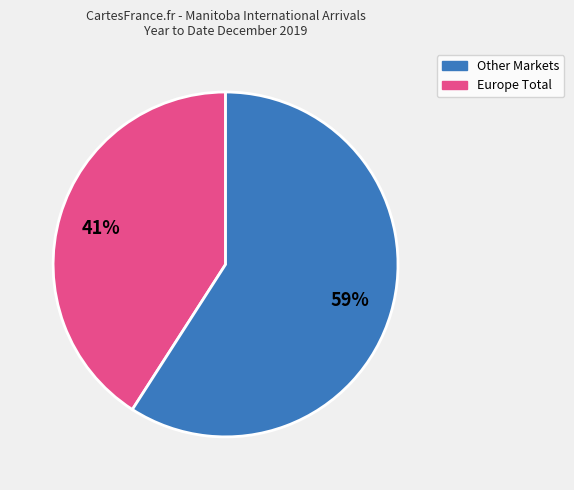

To the nearest percent, what is the average slice percentage?

50%